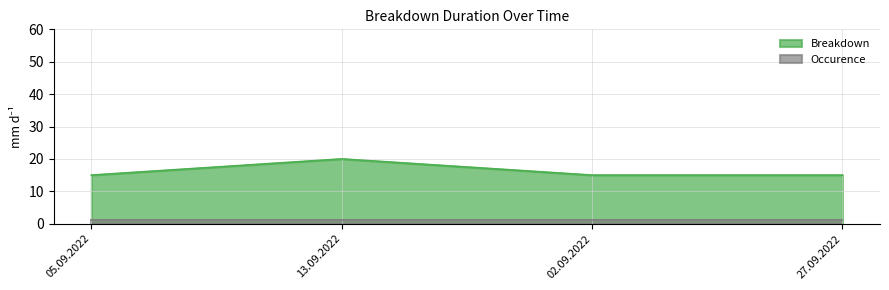

Count the number of data series in this chart.

2